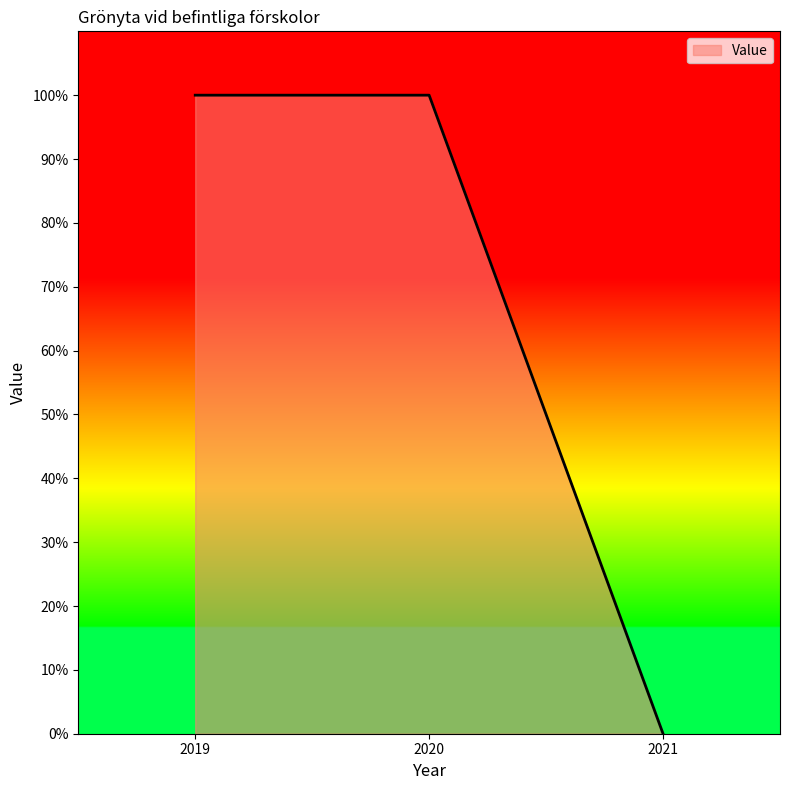

The value at 2020 is 100. True or false?

True